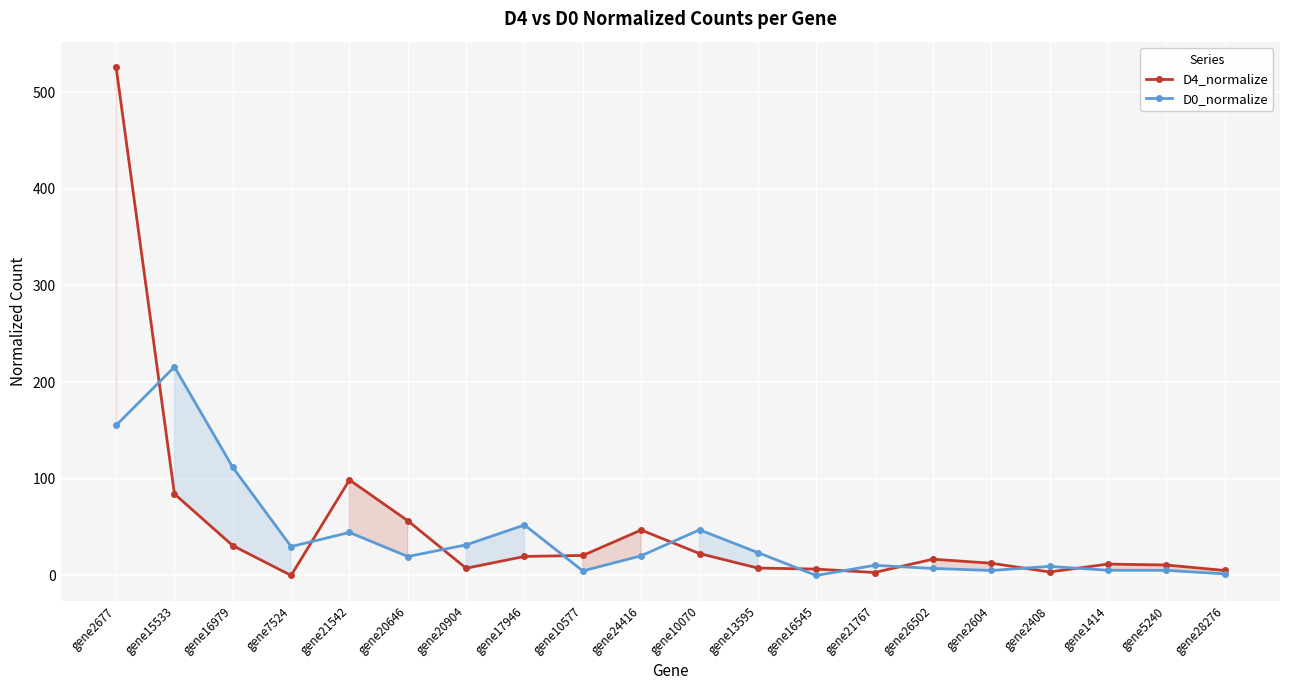

The D4_normalize series shows 47.0 at gene24416. True or false?

True